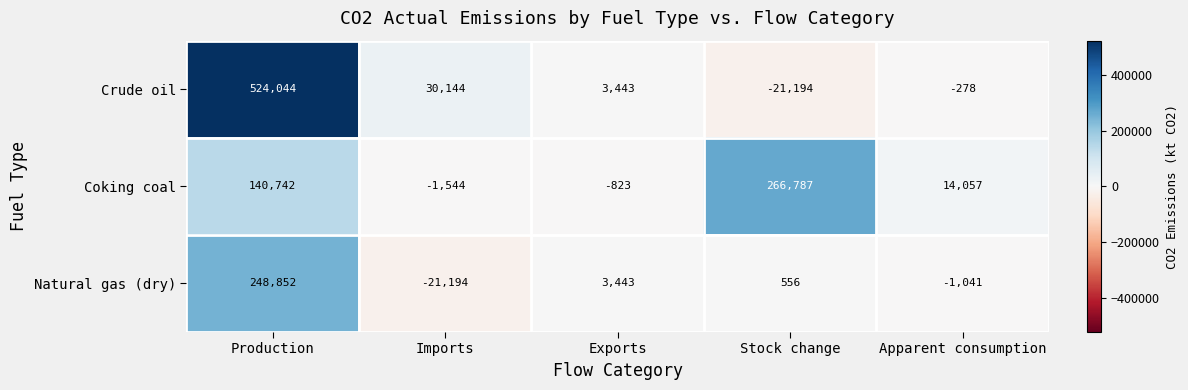

What is the approximate value of Natural gas (dry) at Stock change, to the nearest 10?

560